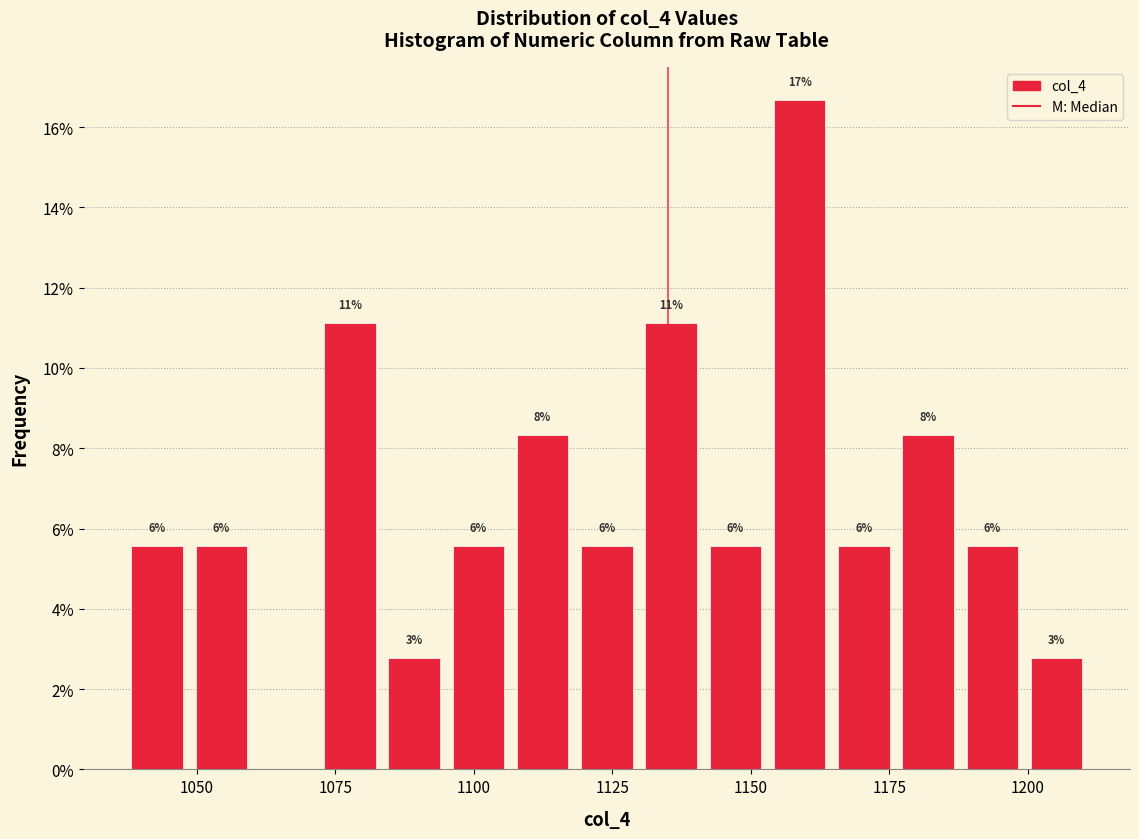

Read against the x-axis, roughly where is the centre of the tallest bar?

1160